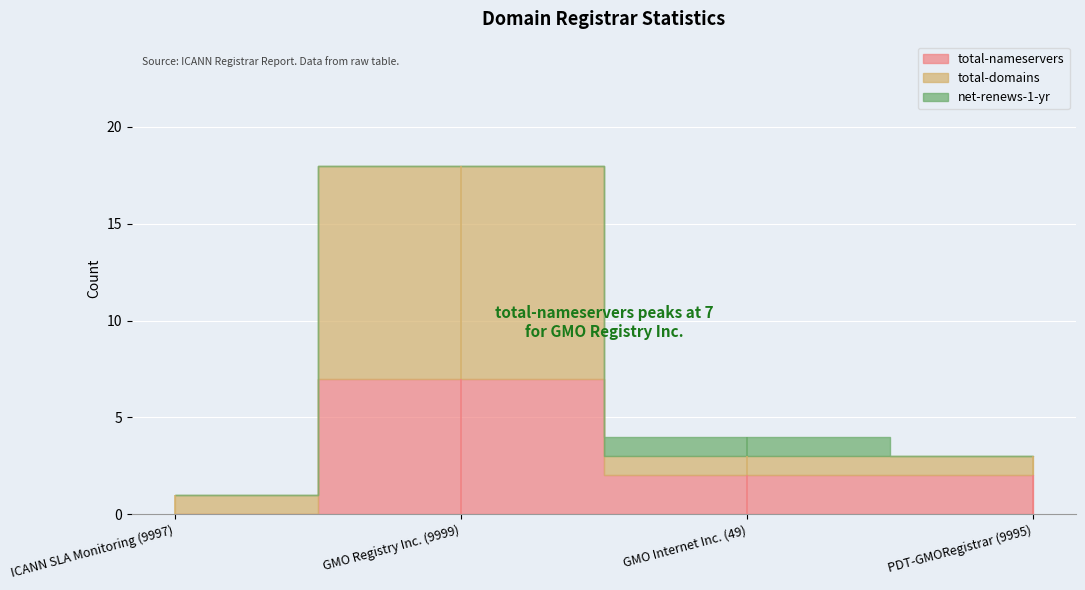

At how many categories does at least one series exceed 9?

1